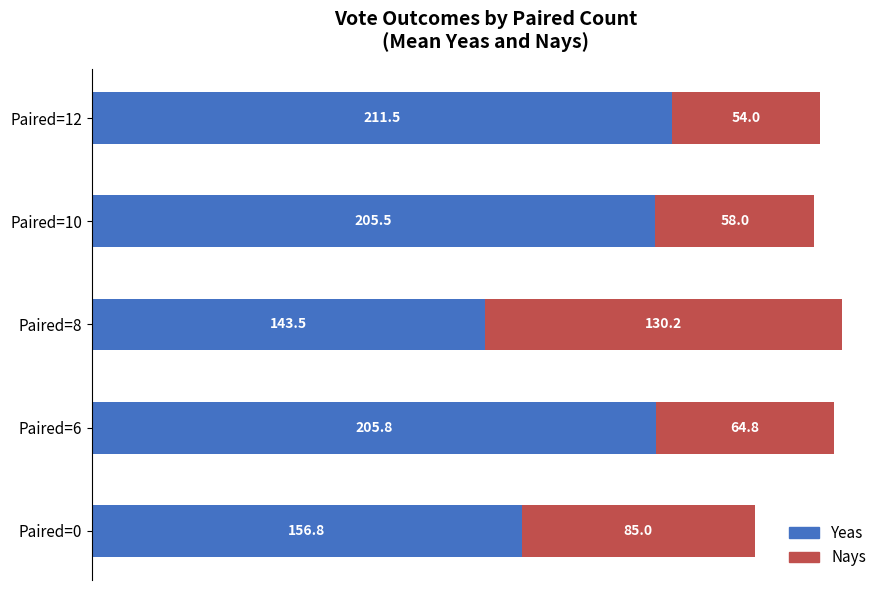

What is the total value across all series at Paired=12?

265.5